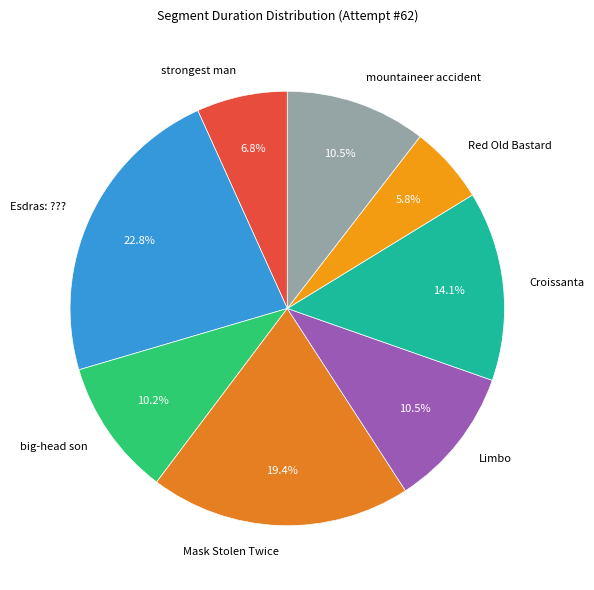

What is the total percentage of big-head son and Esdras: ????

33.0%